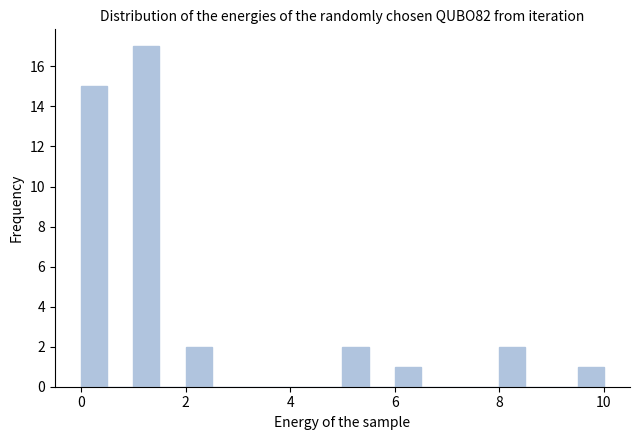

Read against the x-axis, roughly where is the centre of the tallest bar?

1.2